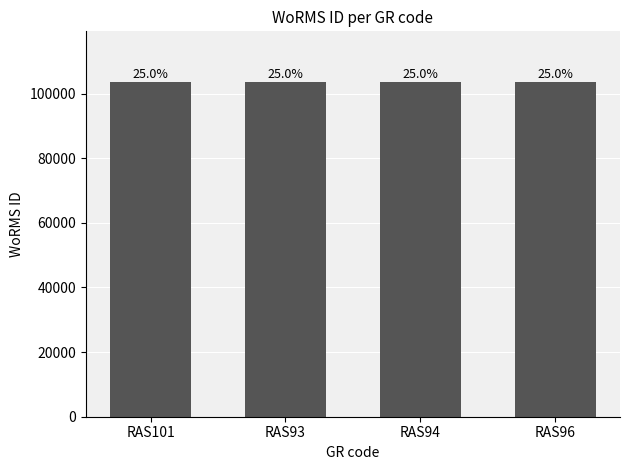

How many data points does each series have?

4